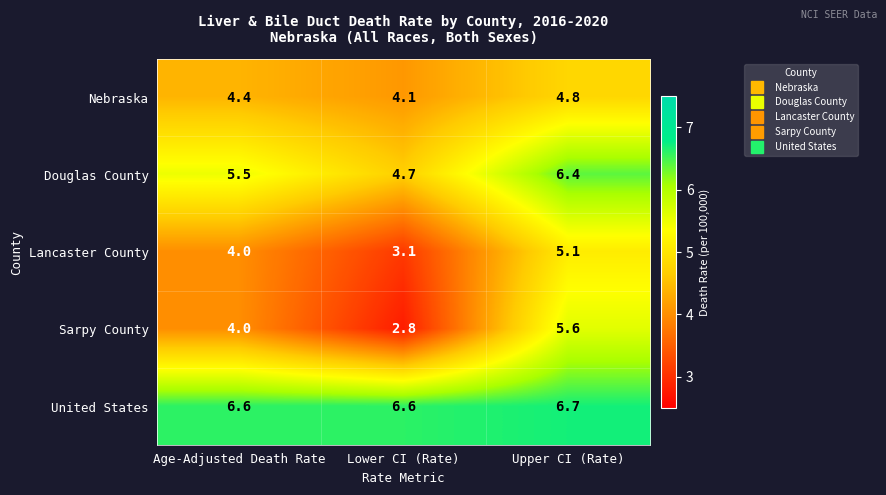

At which category is the sum across all series the highest?

Upper CI (Rate)